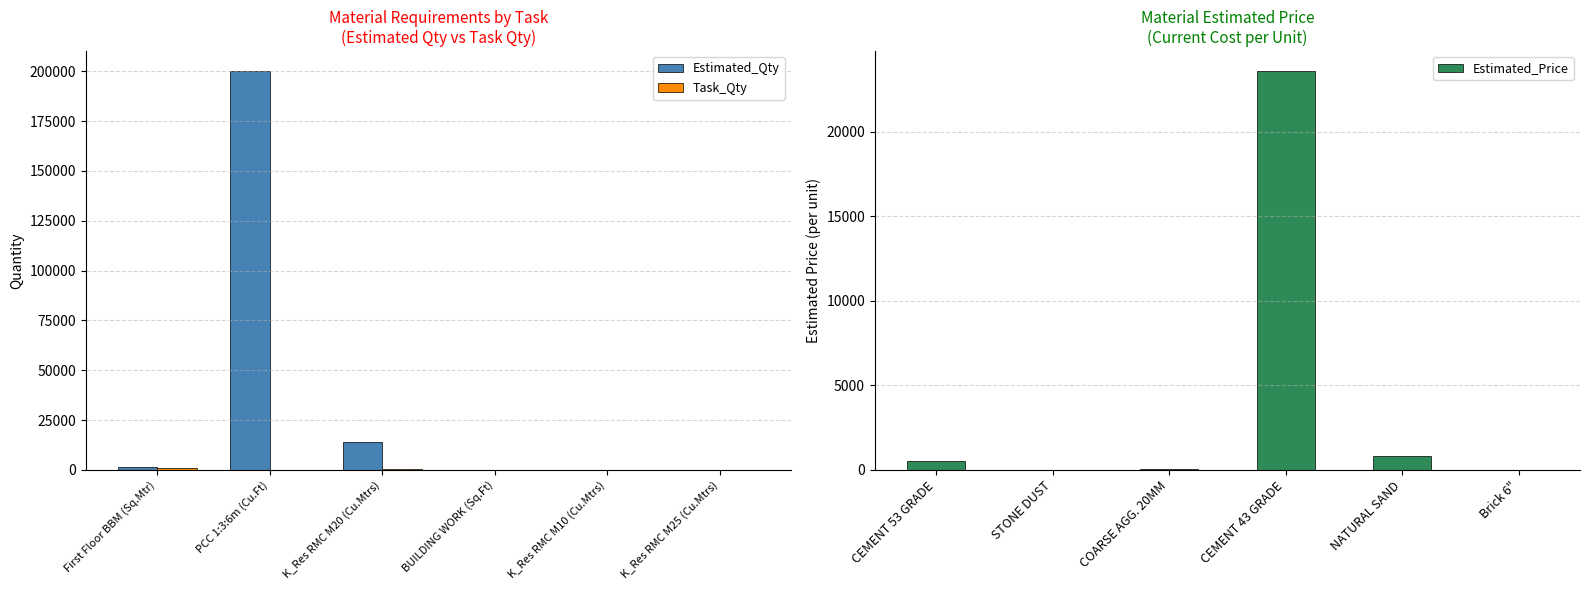

At which label does Estimated_Qty reach its peak?

PCC 1:3:6m (Cu.Ft)